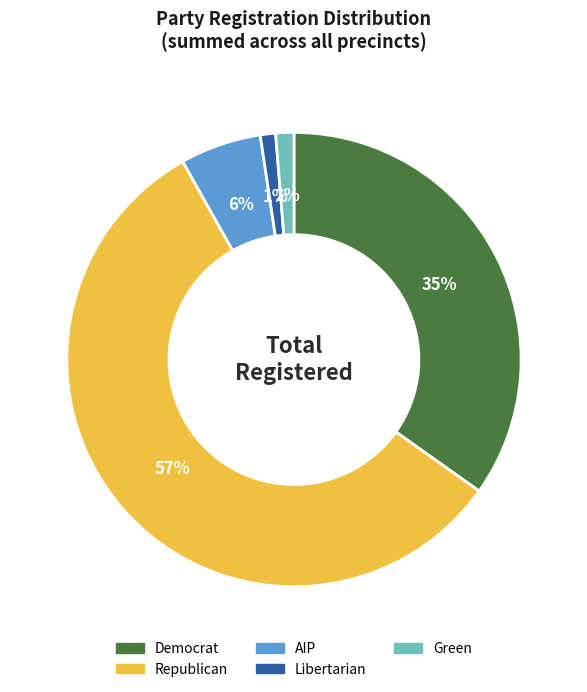

Approximately how many times larger is the value at Republican compared to Democrat?

1.6